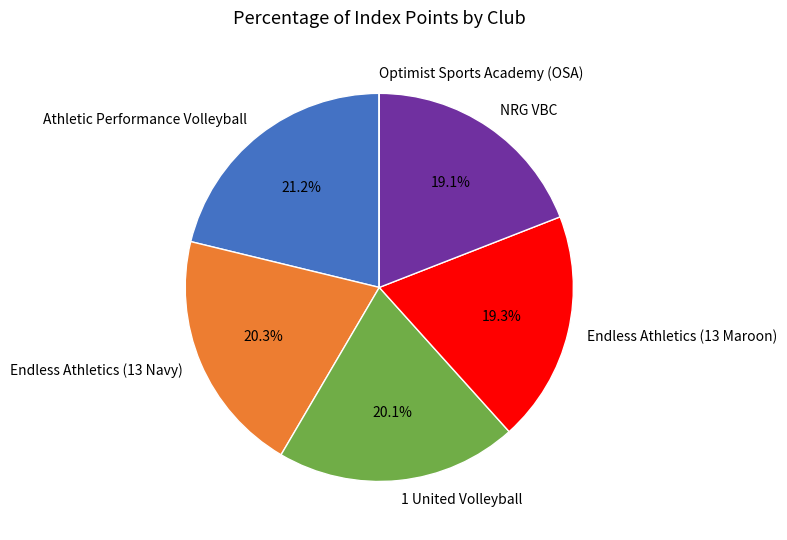

To the nearest percent, what is the average slice percentage?

17%